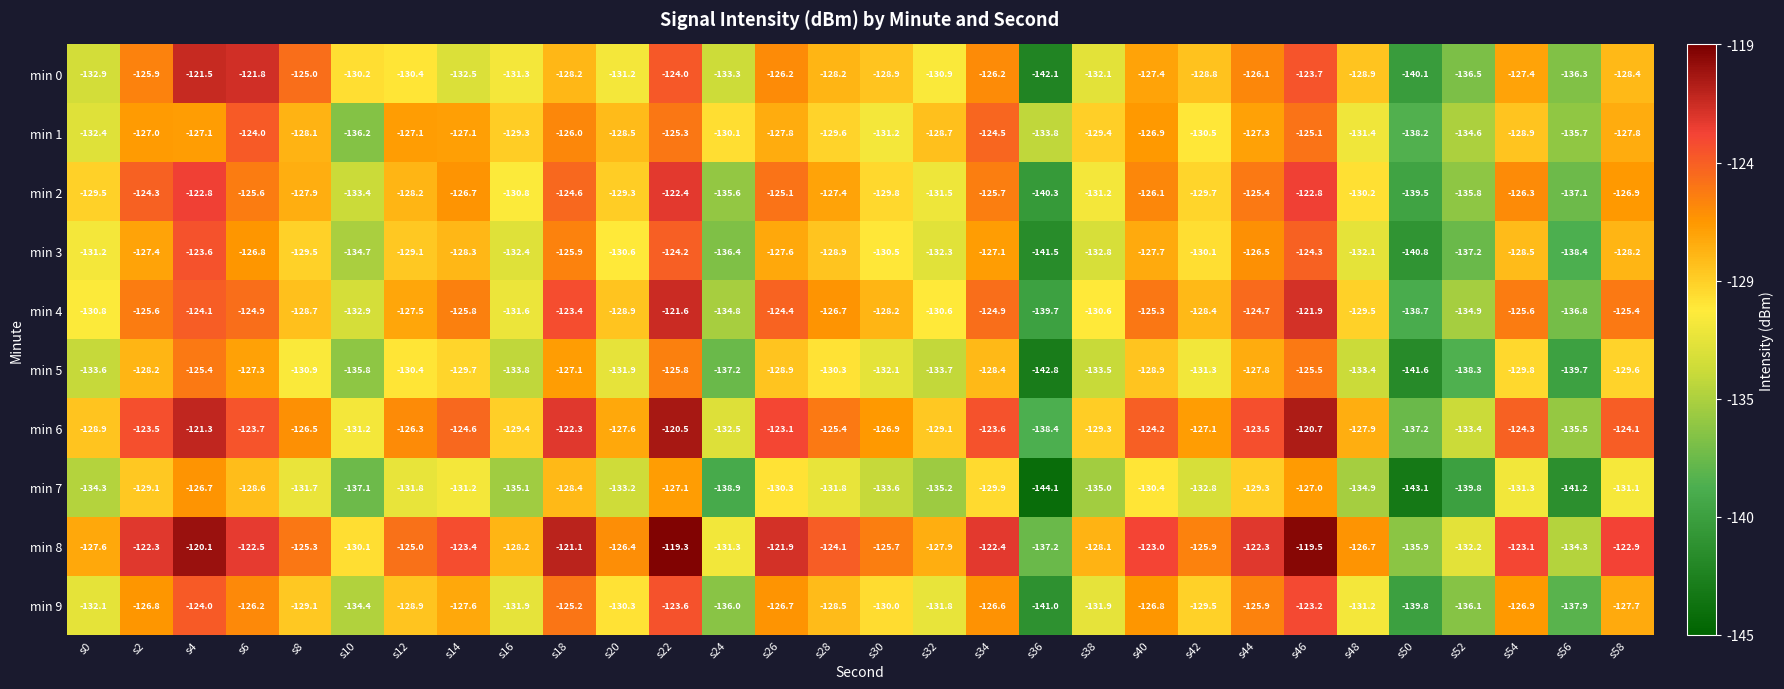

How many categories are shown in the chart?

30